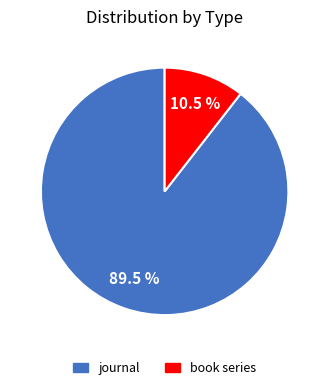

Which has a higher value, book series or journal?

journal